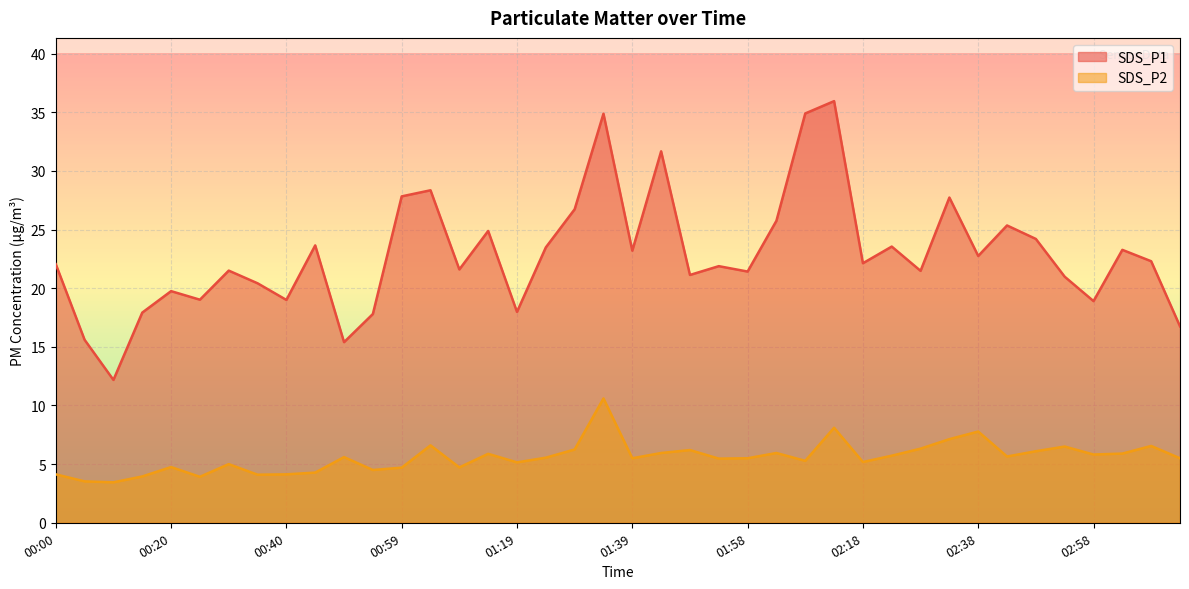

True or false: SDS_P1 and SDS_P2 intersect in this chart.

False